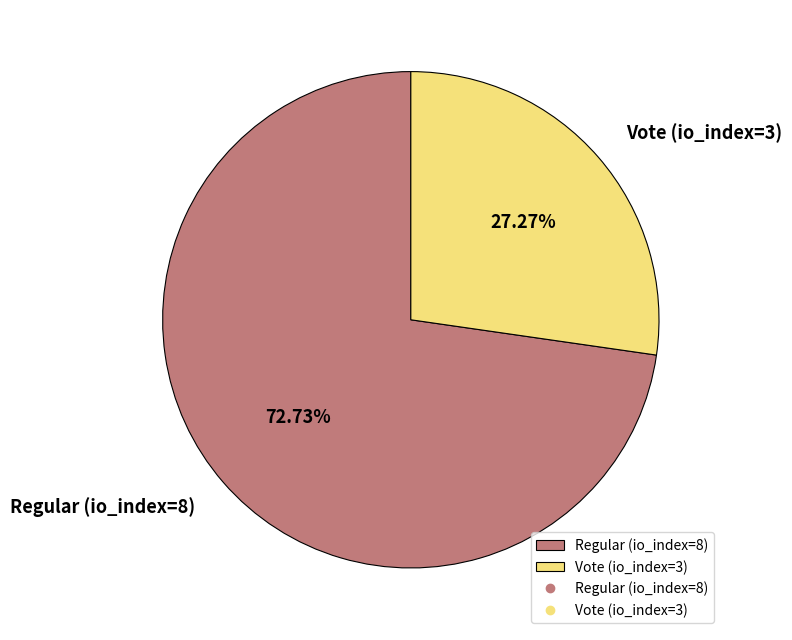

What is the largest slice in the pie chart?

Regular (io_index=8)